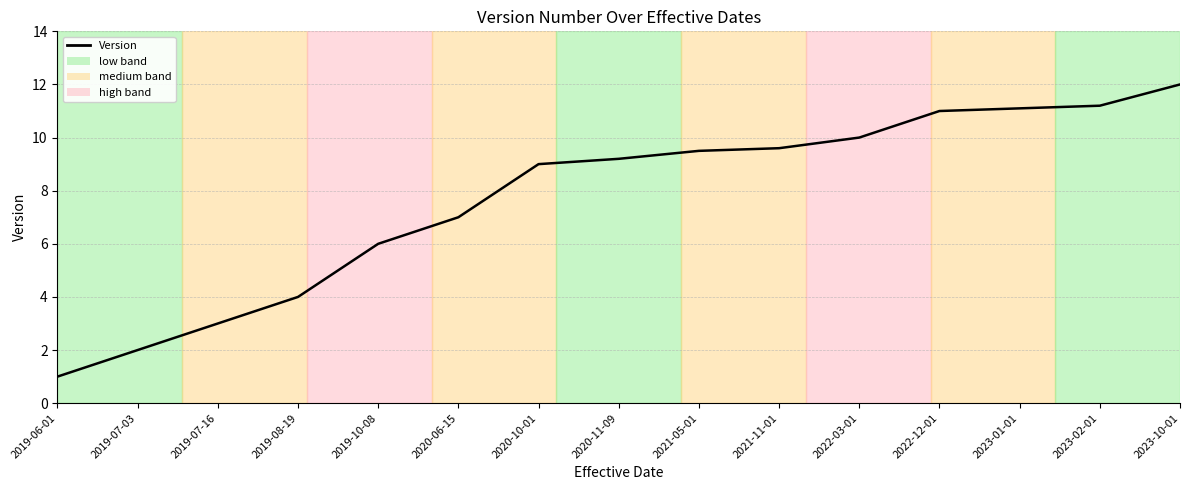

Does the chart display data point markers on the line(s)?

No